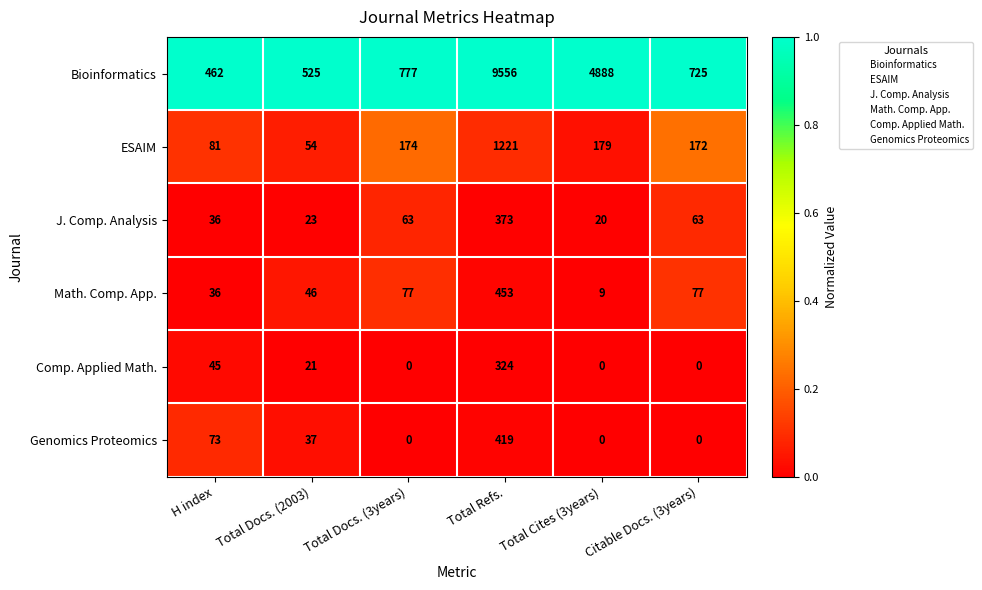

At which category does the chart reach its peak across all series?

Total Refs.